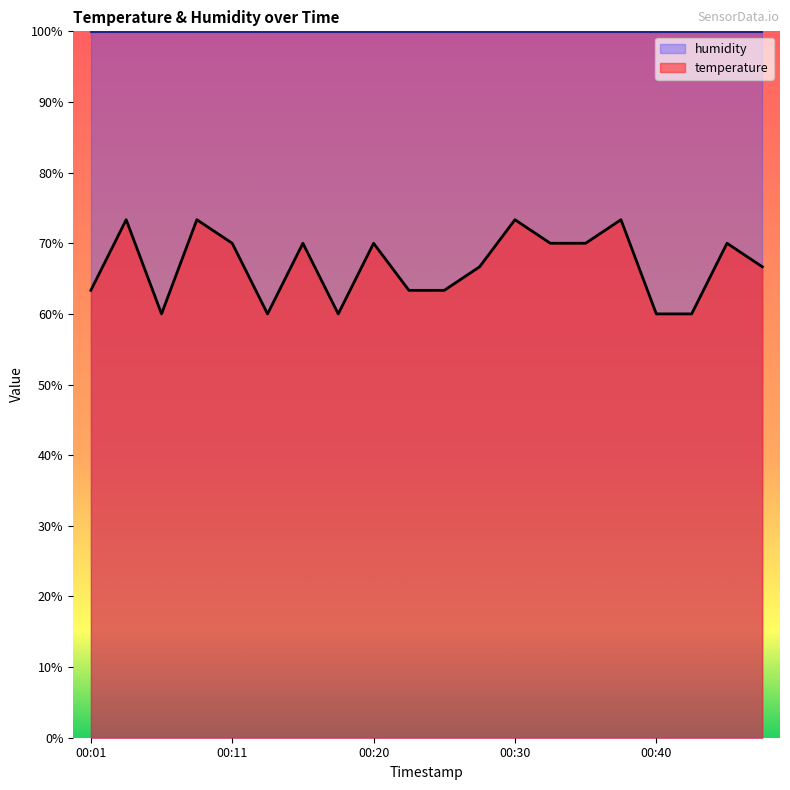

True or false: the data has more than 2 interior local peaks.

True